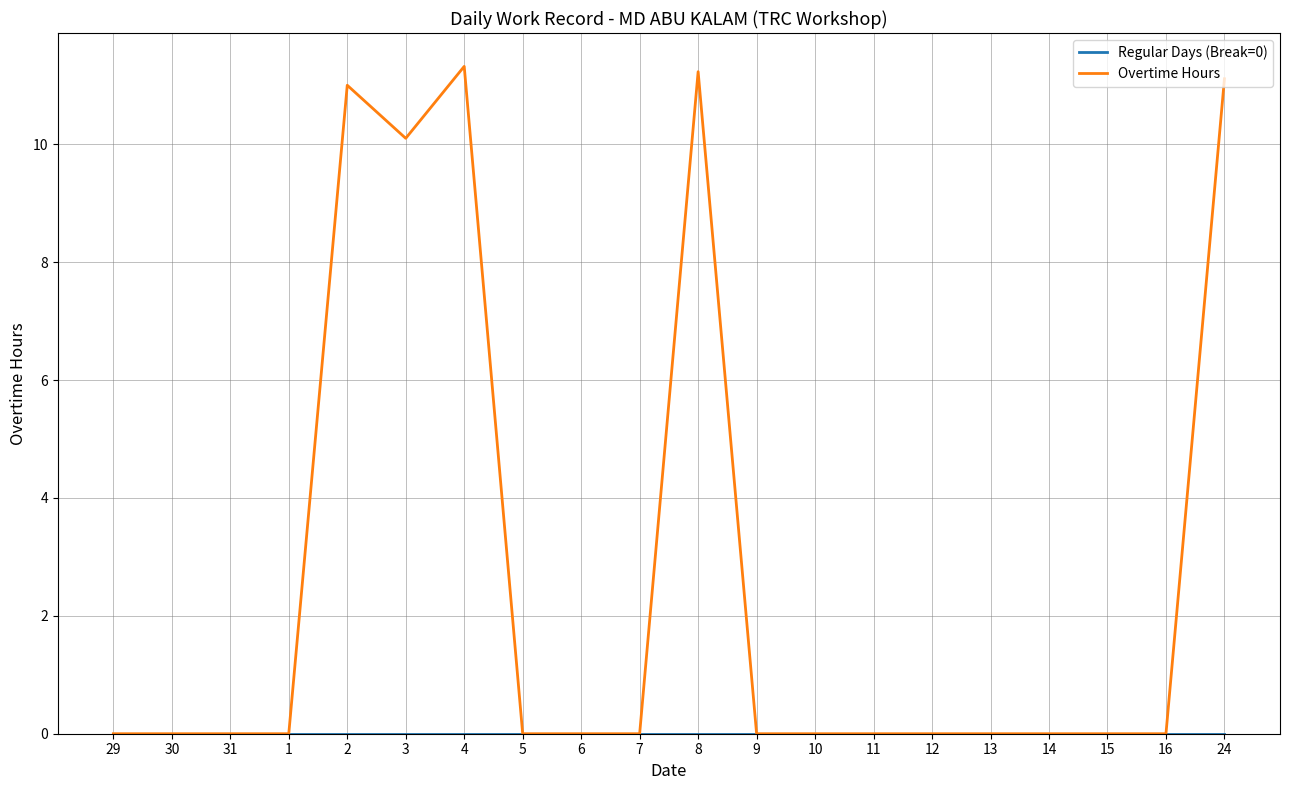

Between 4 and 13, which series saw the biggest shift?

Overtime Hours